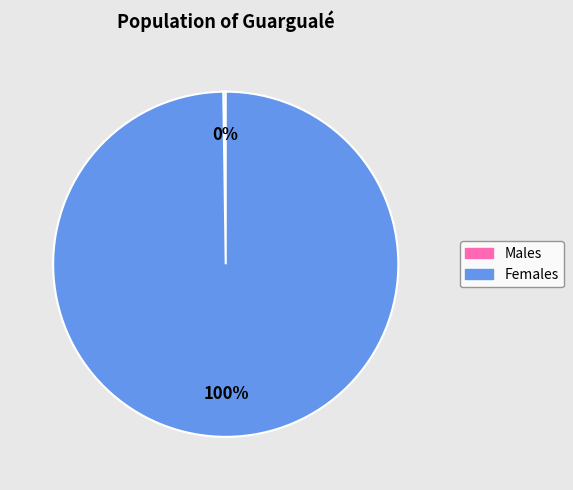

To the nearest percent, what is the difference between the largest and smallest slice percentages?

100%